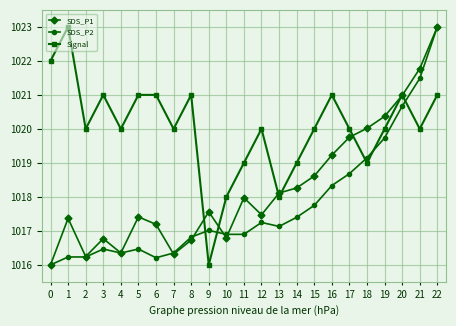

What is the spread (max minus min) of values at 11?

2.1